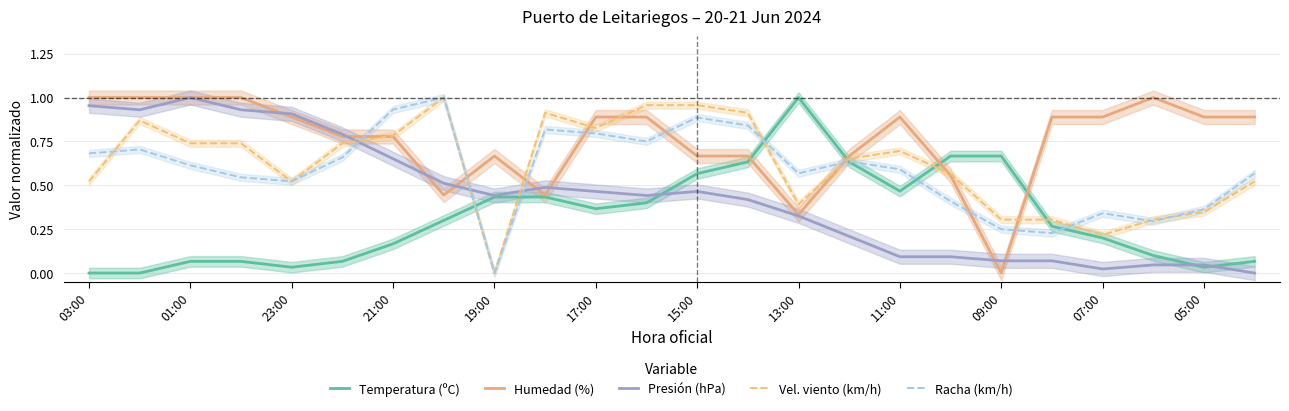

What is the greatest value displayed?

1.0